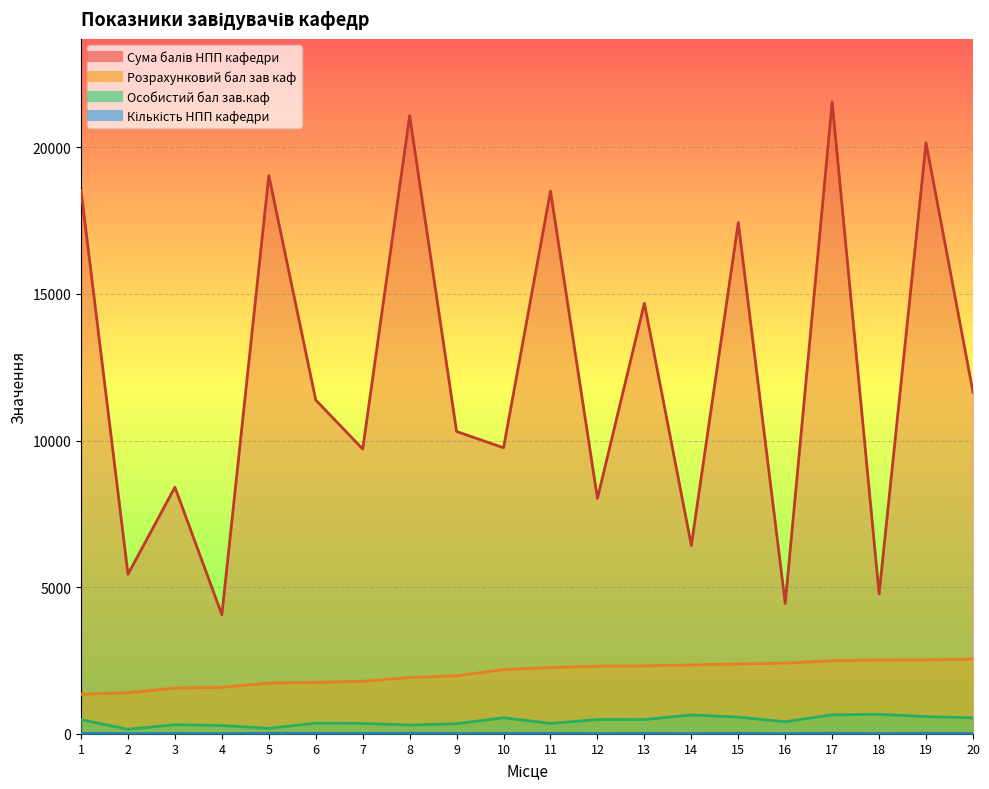

The Сума балів НПП кафедри series shows 7673.0 at 18. True or false?

False